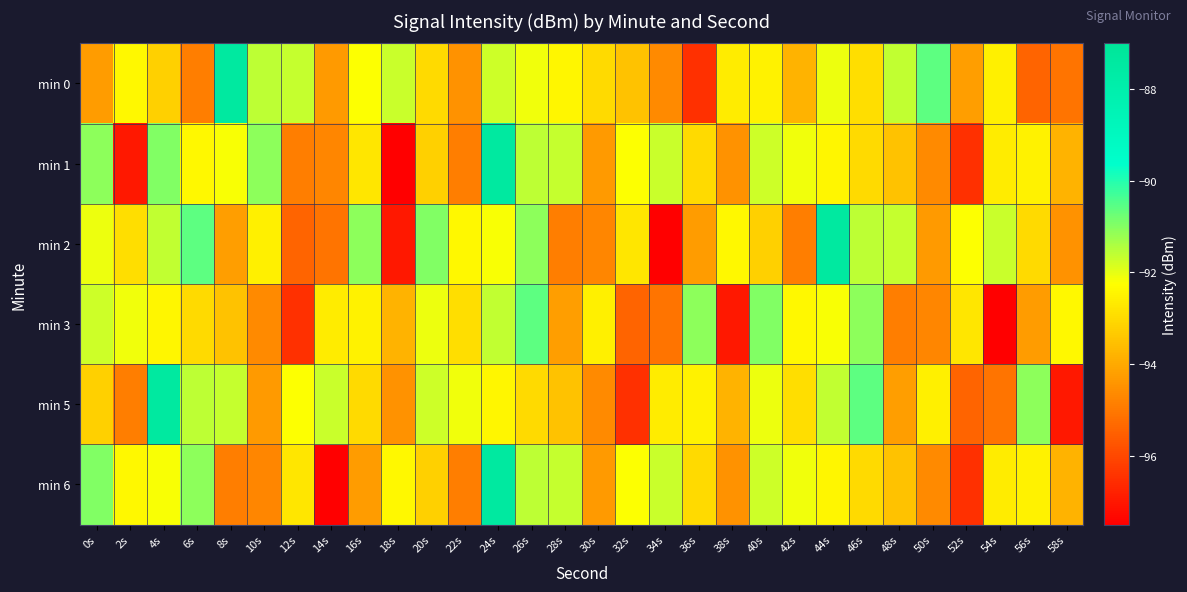

Reading right to left, what are all the values shown in this chart?

min 0: 58s=-95.1	56s=-95.4	54s=-92.6	52s=-94.2	50s=-90.6	48s=-91.6	46s=-92.9	44s=-92.1	42s=-93.8	40s=-92.5	38s=-92.6	36s=-96.5	34s=-94.7	32s=-93.5	30s=-93.0	28s=-92.4	26s=-92.1	24s=-91.7	22s=-94.5	20s=-93.0	18s=-91.7	16s=-92.2	14s=-94.3	12s=-91.7	10s=-91.6	8s=-87.4	6s=-94.9	4s=-93.2	2s=-92.4	0s=-94.3
min 1: 58s=-93.8	56s=-92.5	54s=-92.6	52s=-96.5	50s=-94.7	48s=-93.5	46s=-93.0	44s=-92.4	42s=-92.1	40s=-91.7	38s=-94.5	36s=-93.0	34s=-91.7	32s=-92.2	30s=-94.3	28s=-91.7	26s=-91.6	24s=-87.4	22s=-94.9	20s=-93.2	18s=-97.5	16s=-92.8	14s=-94.7	12s=-94.9	10s=-91.1	8s=-92.2	6s=-92.4	4s=-91.0	2s=-97.0	0s=-91.1
min 2: 58s=-94.5	56s=-93.0	54s=-91.7	52s=-92.2	50s=-94.3	48s=-91.7	46s=-91.6	44s=-87.4	42s=-94.9	40s=-93.2	38s=-92.4	36s=-94.3	34s=-97.5	32s=-92.8	30s=-94.7	28s=-94.9	26s=-91.1	24s=-92.2	22s=-92.4	20s=-91.0	18s=-97.0	16s=-91.1	14s=-95.1	12s=-95.4	10s=-92.6	8s=-94.2	6s=-90.6	4s=-91.6	2s=-92.9	0s=-92.1
min 3: 58s=-92.4	56s=-94.3	54s=-97.5	52s=-92.8	50s=-94.7	48s=-94.9	46s=-91.1	44s=-92.2	42s=-92.4	40s=-91.0	38s=-97.0	36s=-91.1	34s=-95.1	32s=-95.4	30s=-92.6	28s=-94.2	26s=-90.6	24s=-91.6	22s=-92.9	20s=-92.1	18s=-93.8	16s=-92.5	14s=-92.6	12s=-96.5	10s=-94.7	8s=-93.5	6s=-93.0	4s=-92.4	2s=-92.1	0s=-91.7
min 5: 58s=-97.0	56s=-91.1	54s=-95.1	52s=-95.4	50s=-92.6	48s=-94.2	46s=-90.6	44s=-91.6	42s=-92.9	40s=-92.1	38s=-93.8	36s=-92.5	34s=-92.6	32s=-96.5	30s=-94.7	28s=-93.5	26s=-93.0	24s=-92.4	22s=-92.1	20s=-91.7	18s=-94.5	16s=-93.0	14s=-91.7	12s=-92.2	10s=-94.3	8s=-91.7	6s=-91.6	4s=-87.4	2s=-94.9	0s=-93.2
min 6: 58s=-93.8	56s=-92.5	54s=-92.6	52s=-96.5	50s=-94.7	48s=-93.5	46s=-93.0	44s=-92.4	42s=-92.1	40s=-91.7	38s=-94.5	36s=-93.0	34s=-91.7	32s=-92.2	30s=-94.3	28s=-91.7	26s=-91.6	24s=-87.4	22s=-94.9	20s=-93.2	18s=-92.4	16s=-94.3	14s=-97.5	12s=-92.8	10s=-94.7	8s=-94.9	6s=-91.1	4s=-92.2	2s=-92.4	0s=-91.0